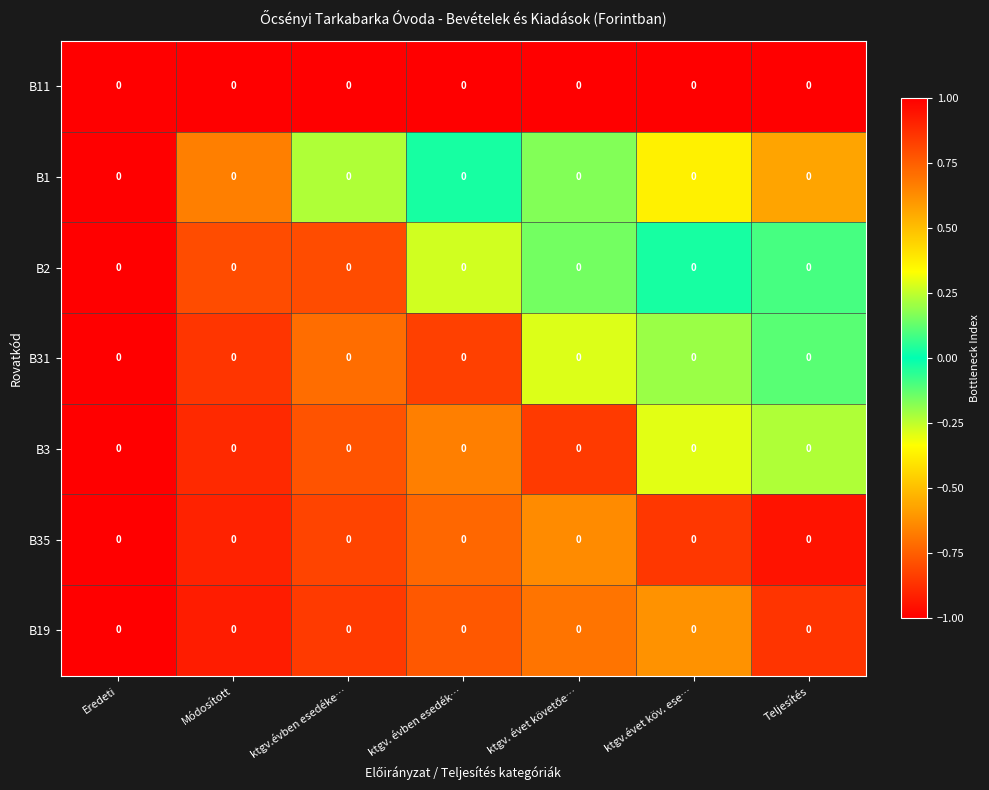

What is the minimum value for B19?

-1.0